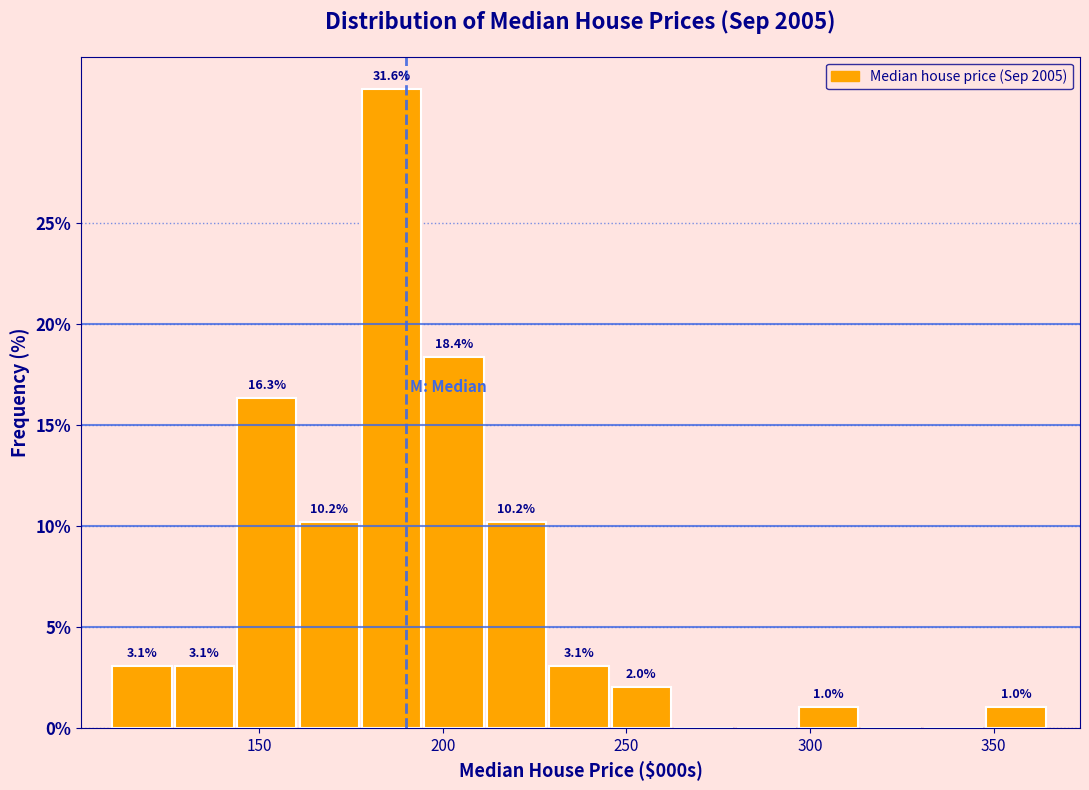

Read against the x-axis, roughly where is the centre of the tallest bar?

185